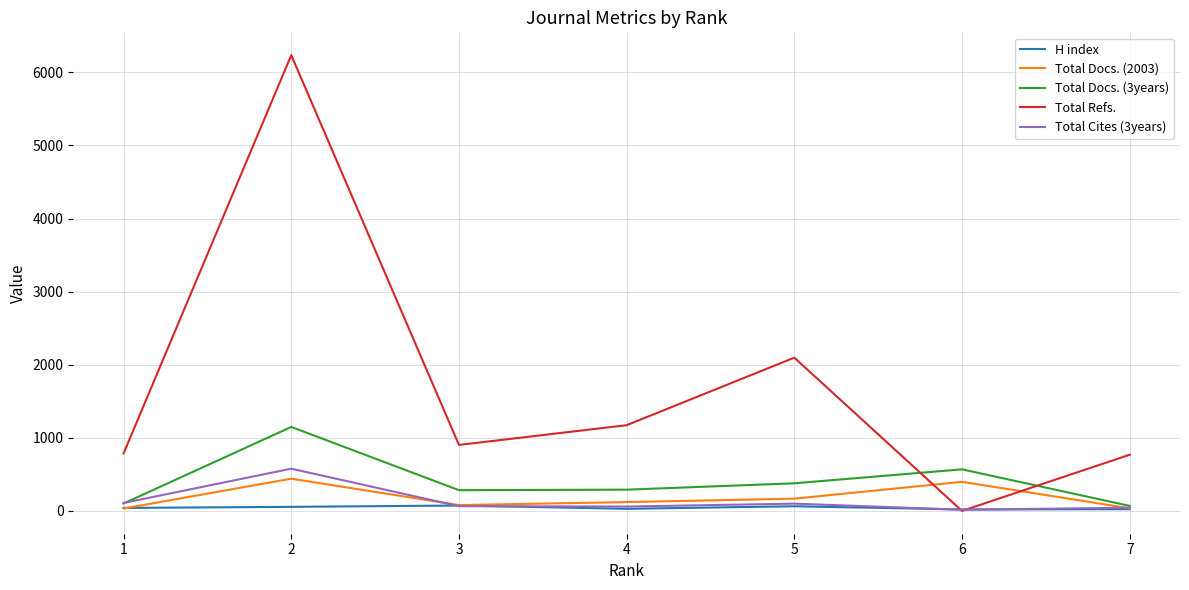

Which series has the widest spread of values?

Total Refs.